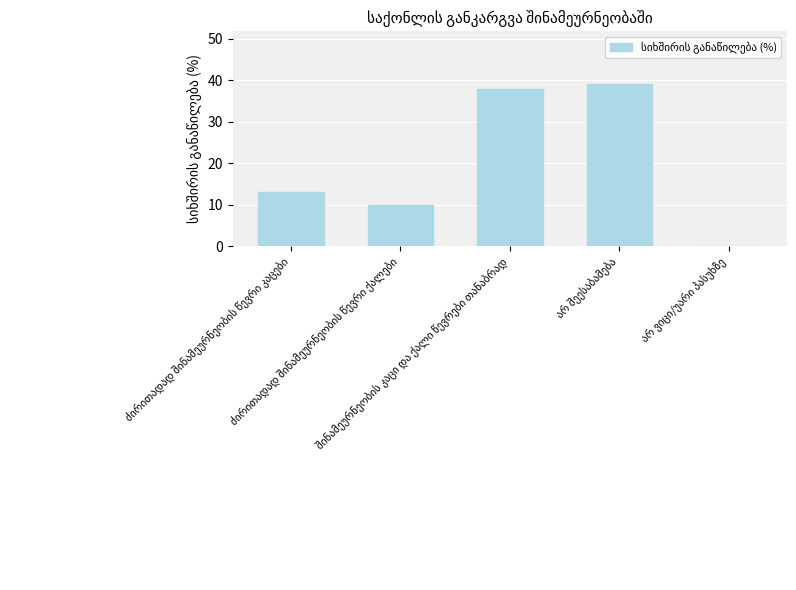

What is the maximum value shown in the chart?

39